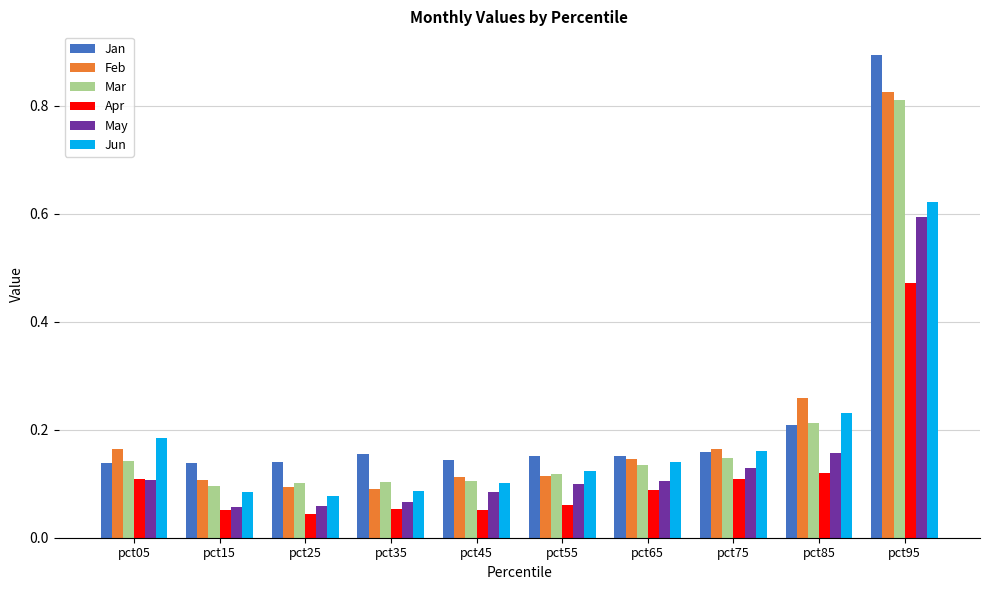

Which series changed the most between pct05 and pct45?

Jun